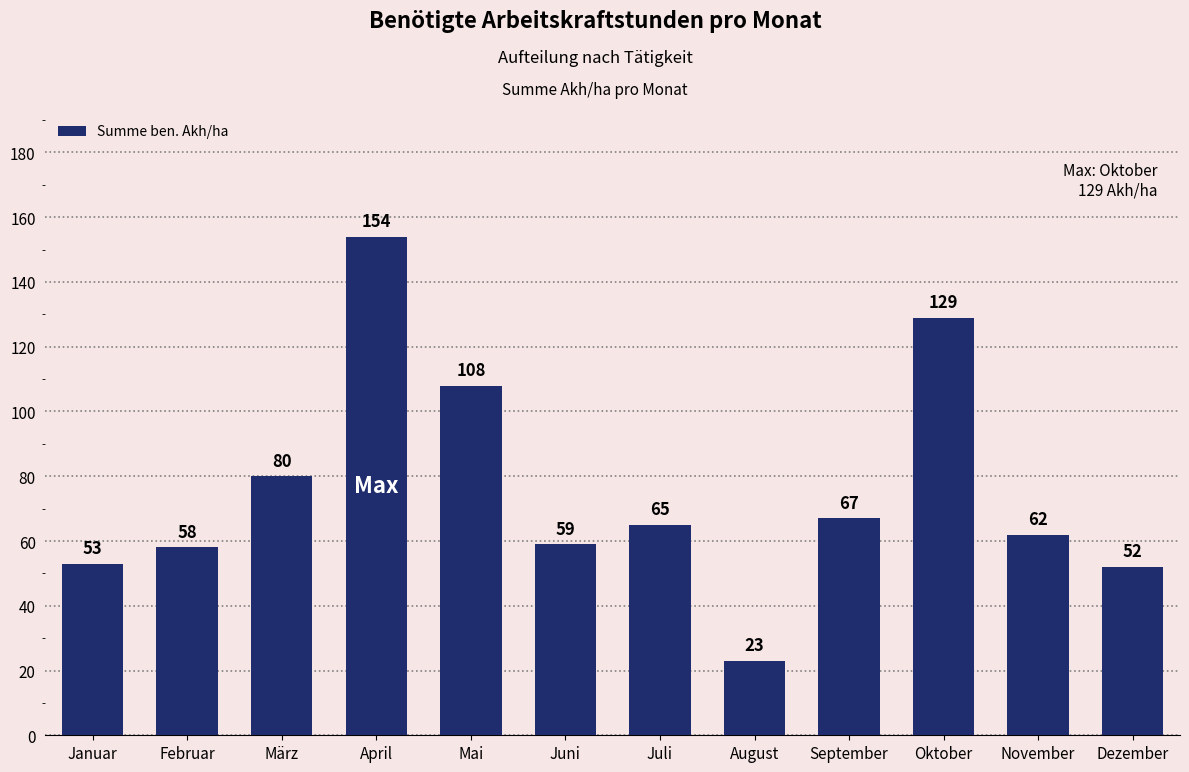

What position from the left is Juli?

7